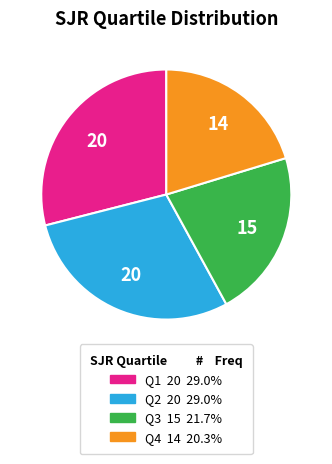

How many segments does this pie chart have?

4